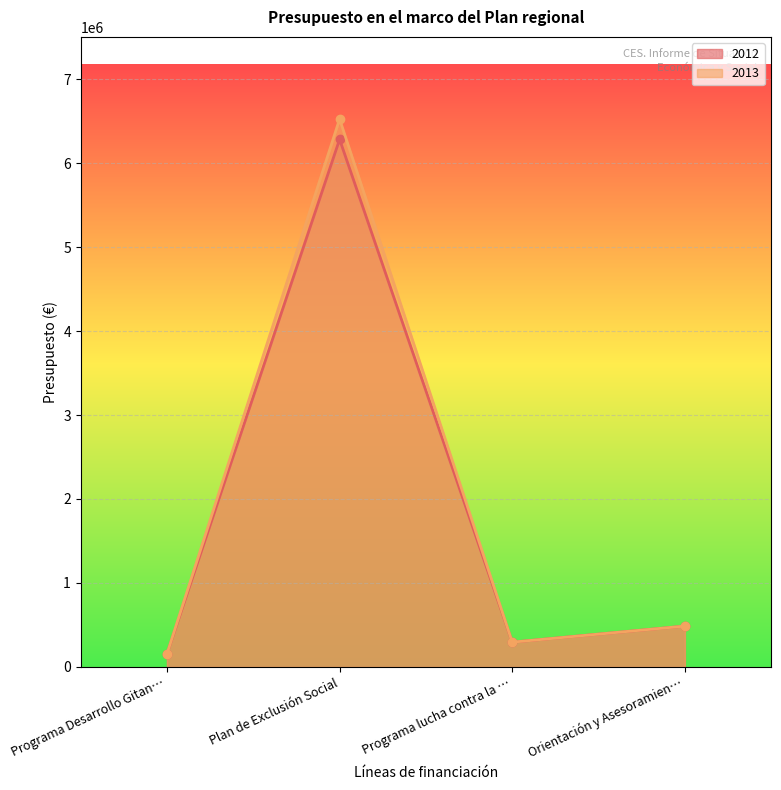

How many lines are shown in the chart?

2